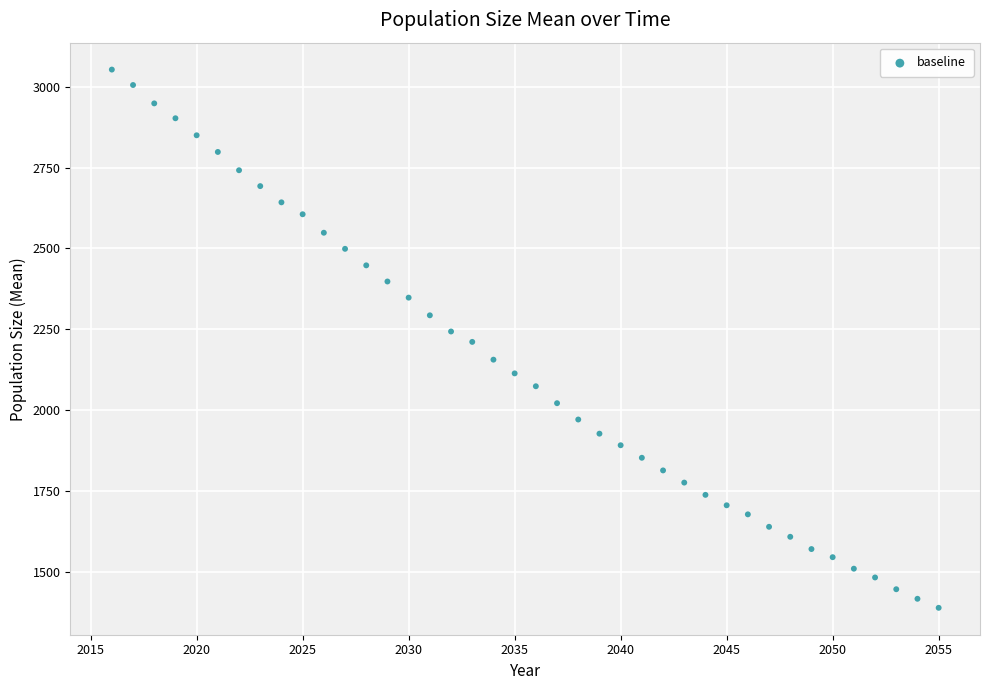

What is the range of X values (max minus min)?

39.0